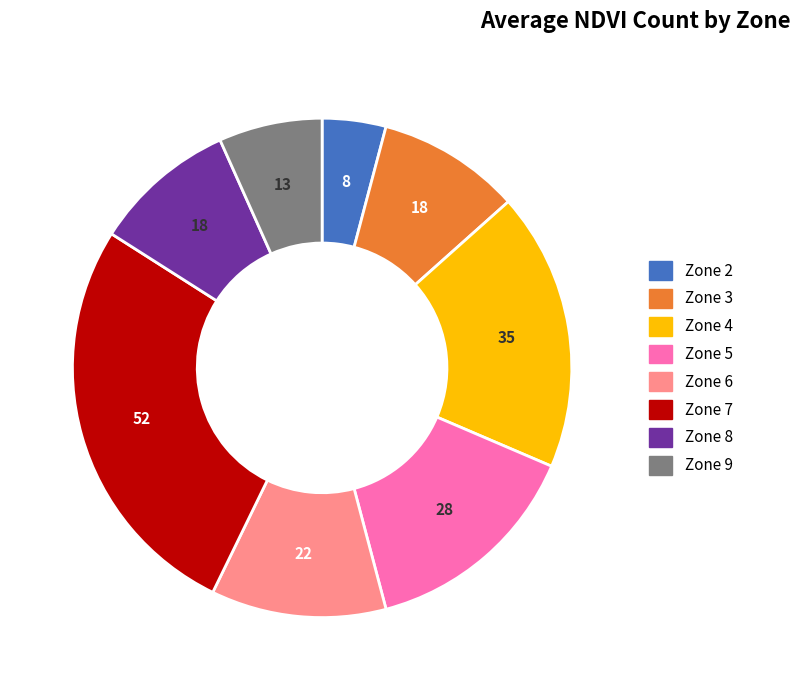

Does Zone 6 account for over 50% of the chart?

No